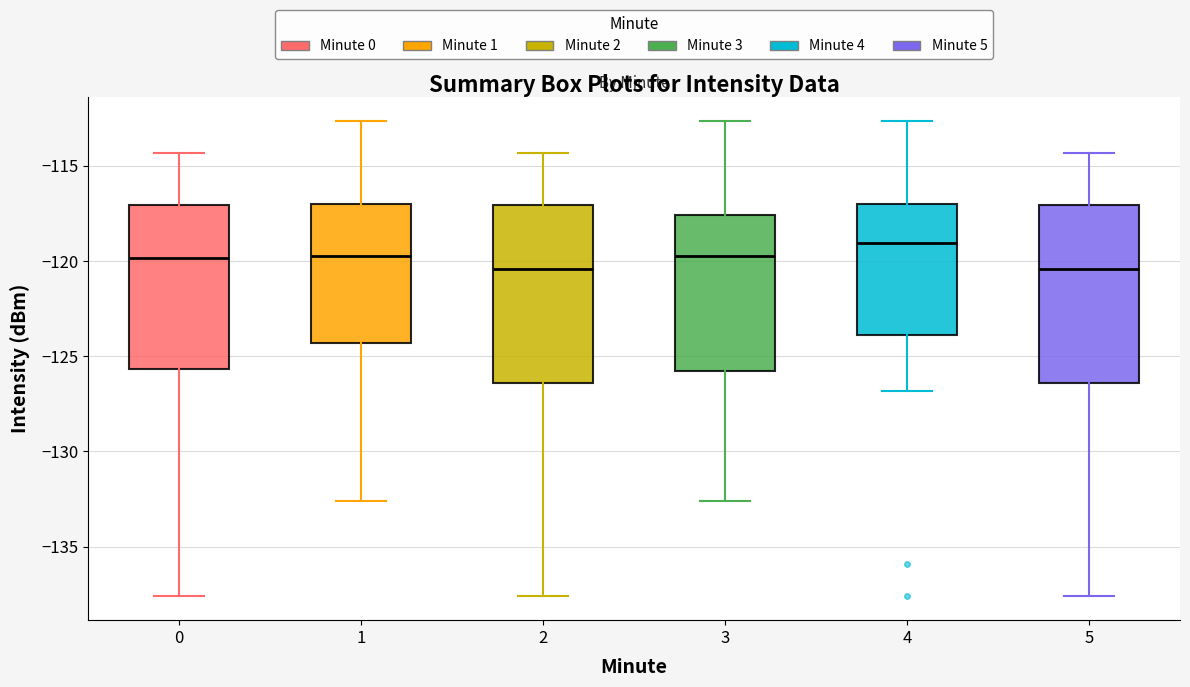

Reading left to right, transcribe this box plot: for each box, give where its median line is, the range the box spans, and where its two whiskers end, as read against the y-axis. The values are not printed on the chart, so give them approximately, as read against the axis.

0: median -120.0, box -125.5 to -117.0, whiskers -137.5 to -114.5
1: median -119.5, box -124.5 to -117.0, whiskers -132.5 to -112.5
2: median -120.5, box -126.5 to -117.0, whiskers -137.5 to -114.5
3: median -119.5, box -126.0 to -117.5, whiskers -132.5 to -112.5
4: median -119.0, box -124.0 to -117.0, whiskers -127.0 to -112.5
5: median -120.5, box -126.5 to -117.0, whiskers -137.5 to -114.5